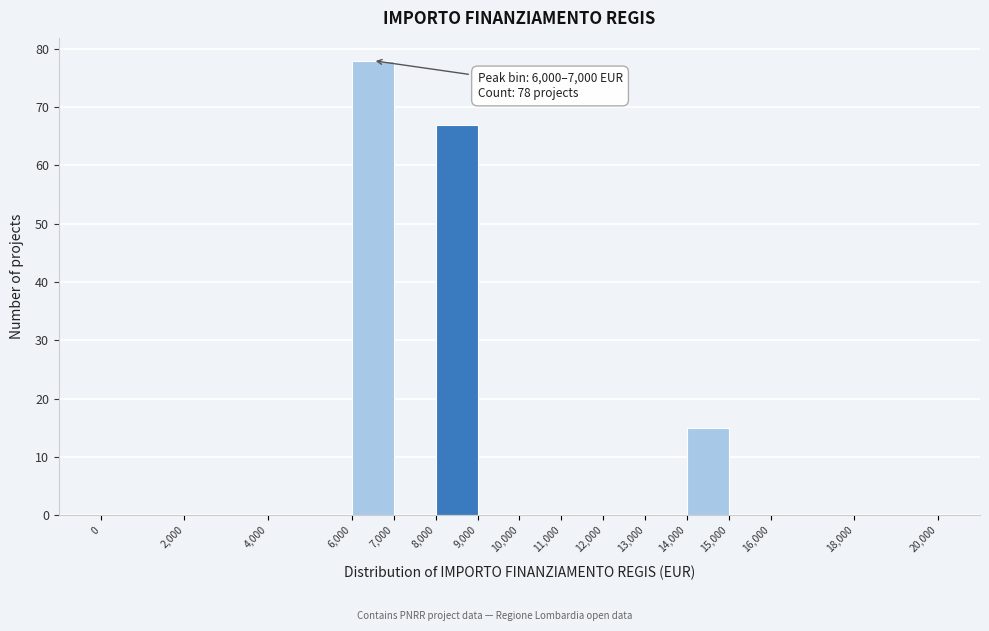

Which range on the x-axis has the tallest bar?

6,000 to 7,000